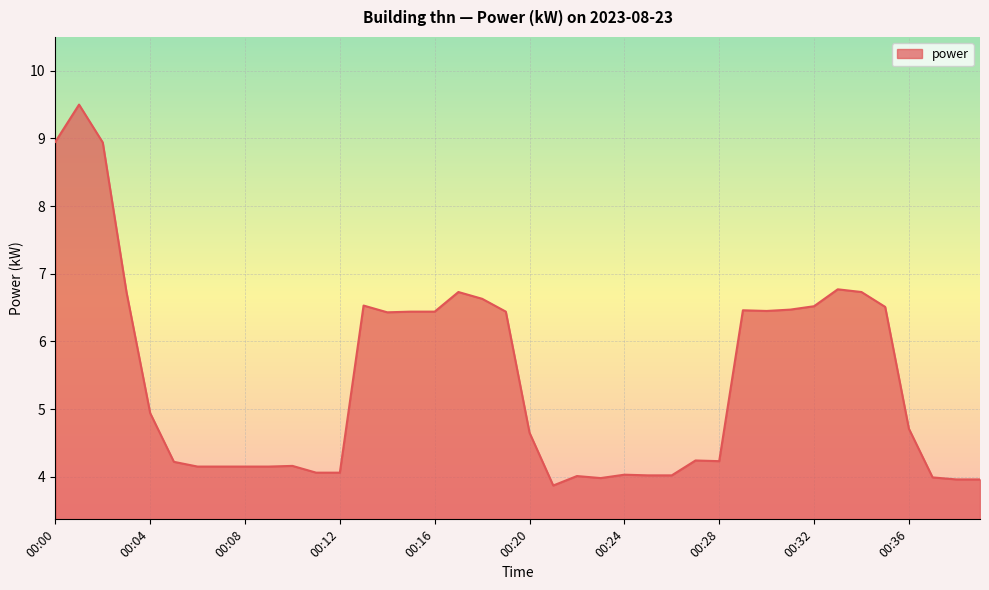

What is the average value?

5.4